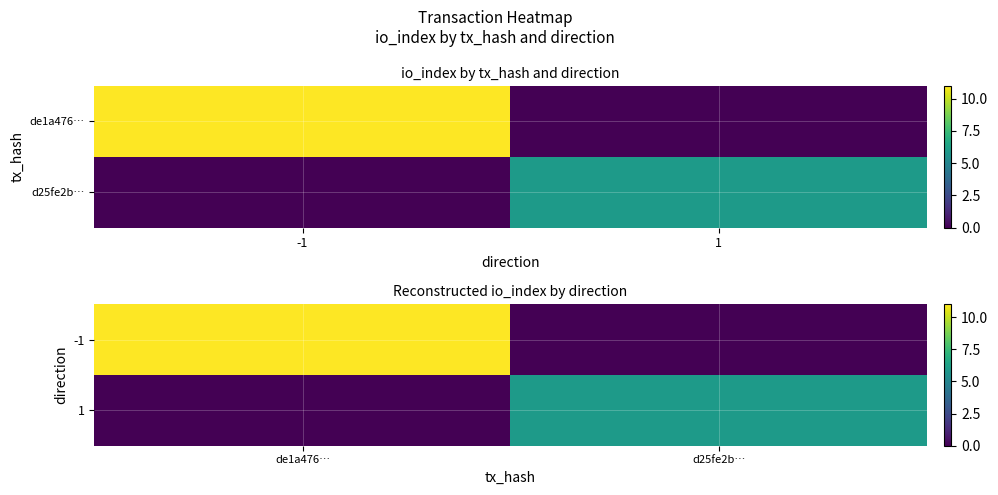

What is the average value of the 1 series?

3